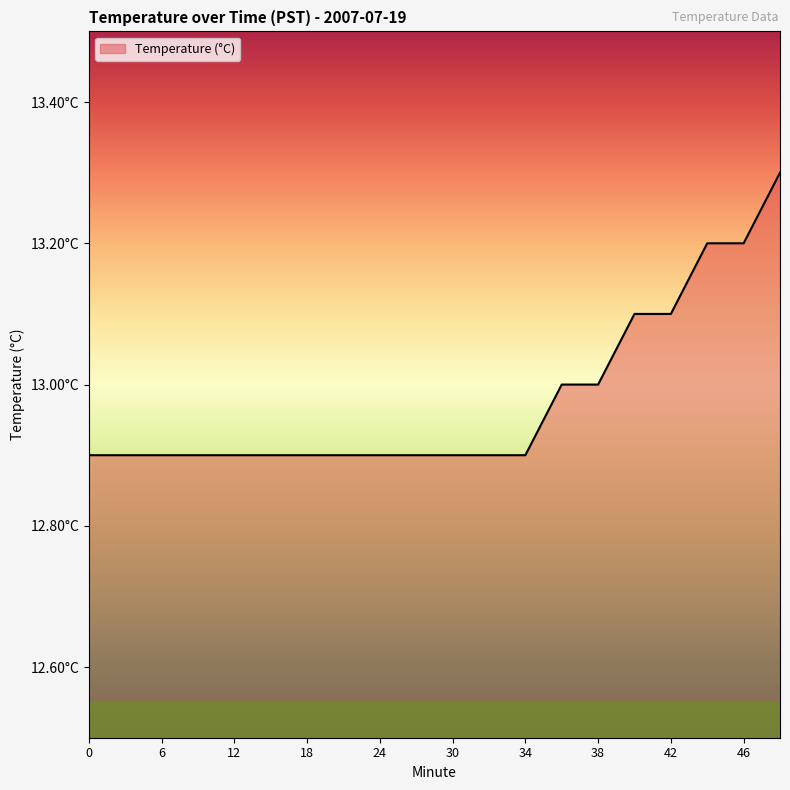

Does the chart display data point markers on the line(s)?

No